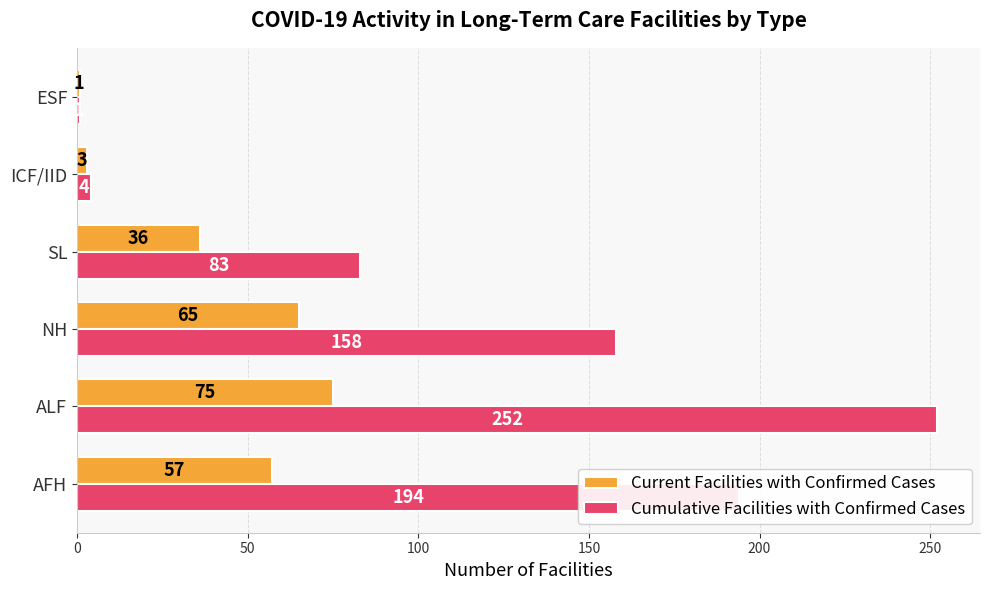

Rank the series by their average value, from highest to lowest.

Cumulative Facilities with Confirmed Cases, Current Facilities with Confirmed Cases